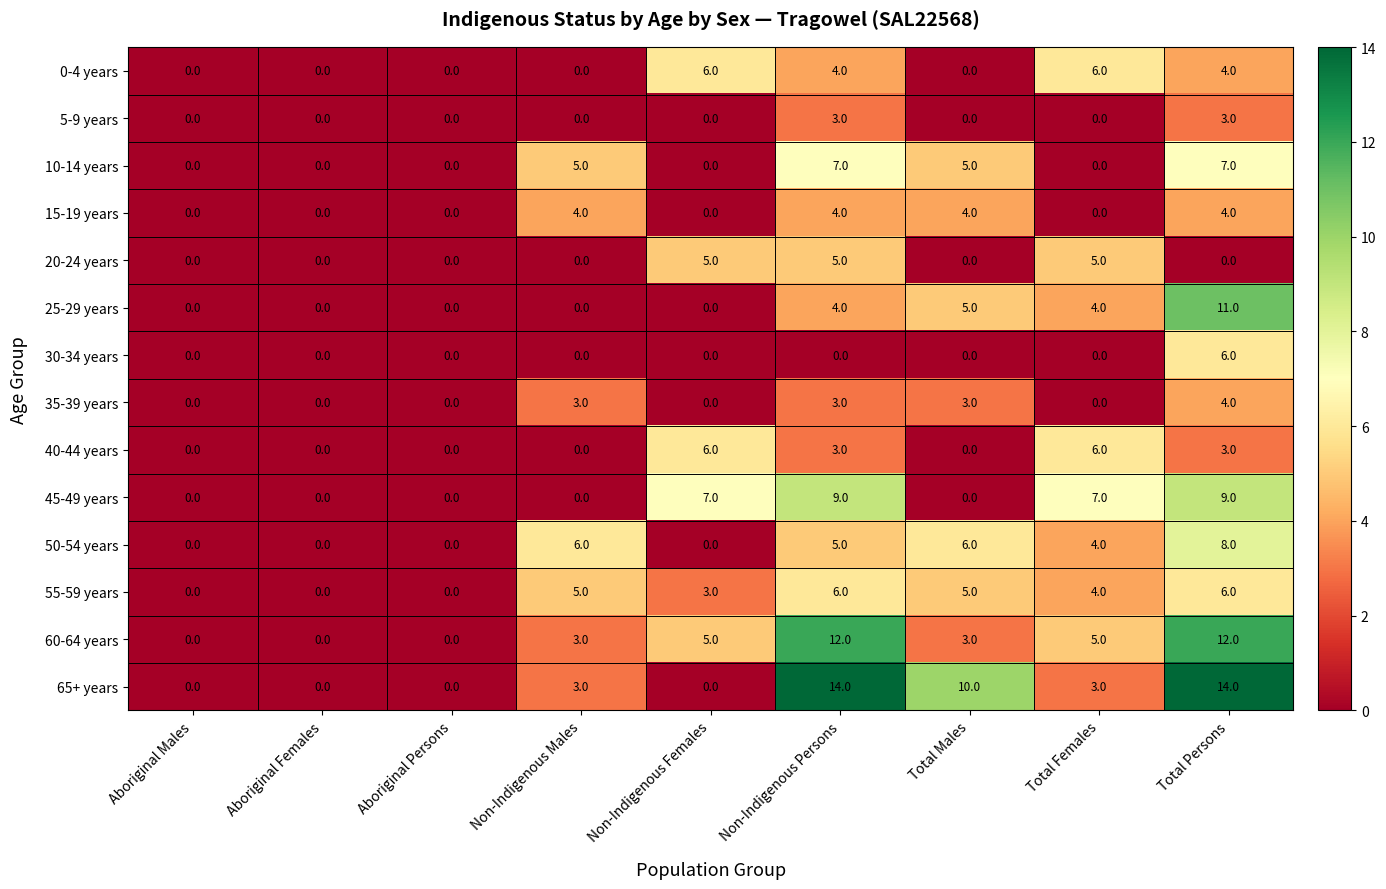

How many series are shown in this chart?

14